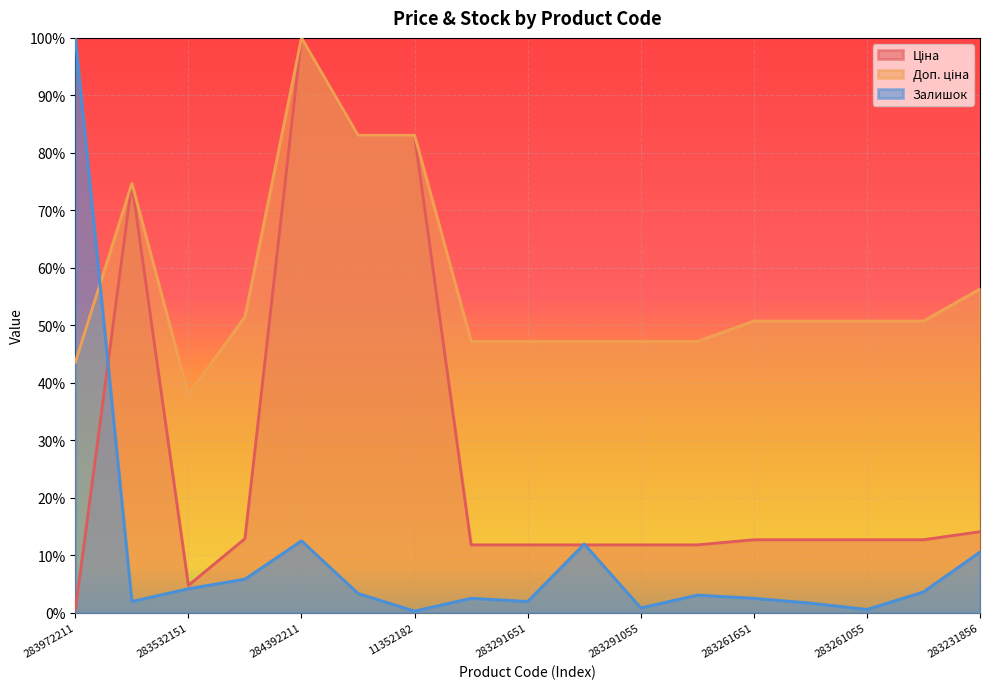

Where is Залишок nearest to the value 0?

11352182